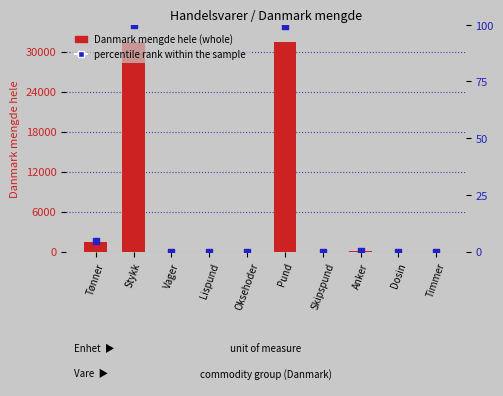

Which series reaches the maximum Y coordinate?

Denmark whole quantity